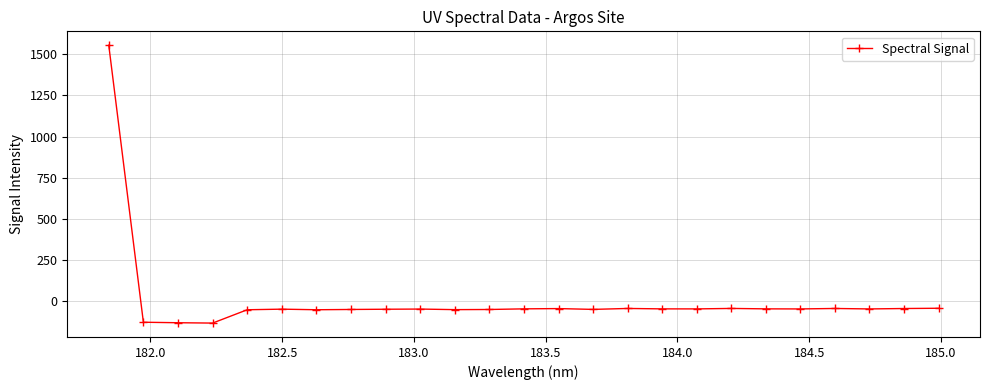

What is the value of the 10th point from the left?

-49.4